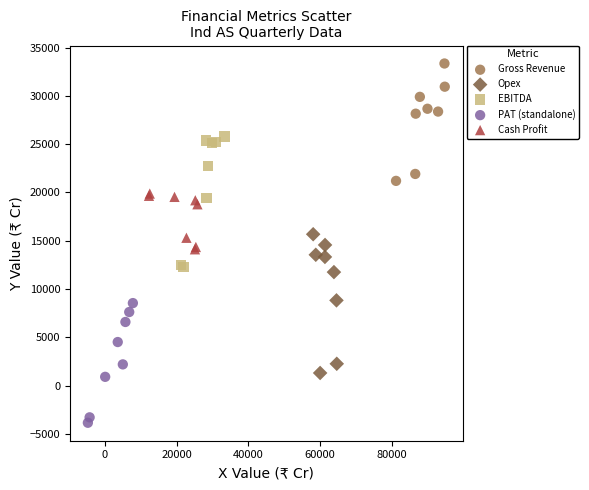

Which series contains the highest Y value?

Gross Revenue